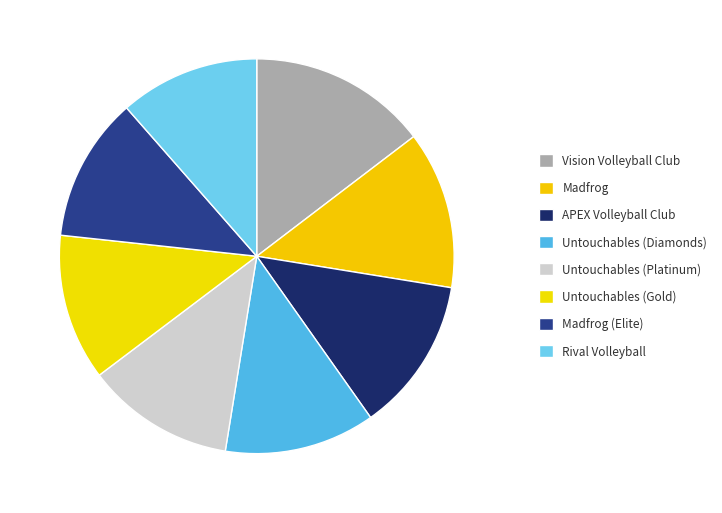

How many slices are in this pie chart?

8